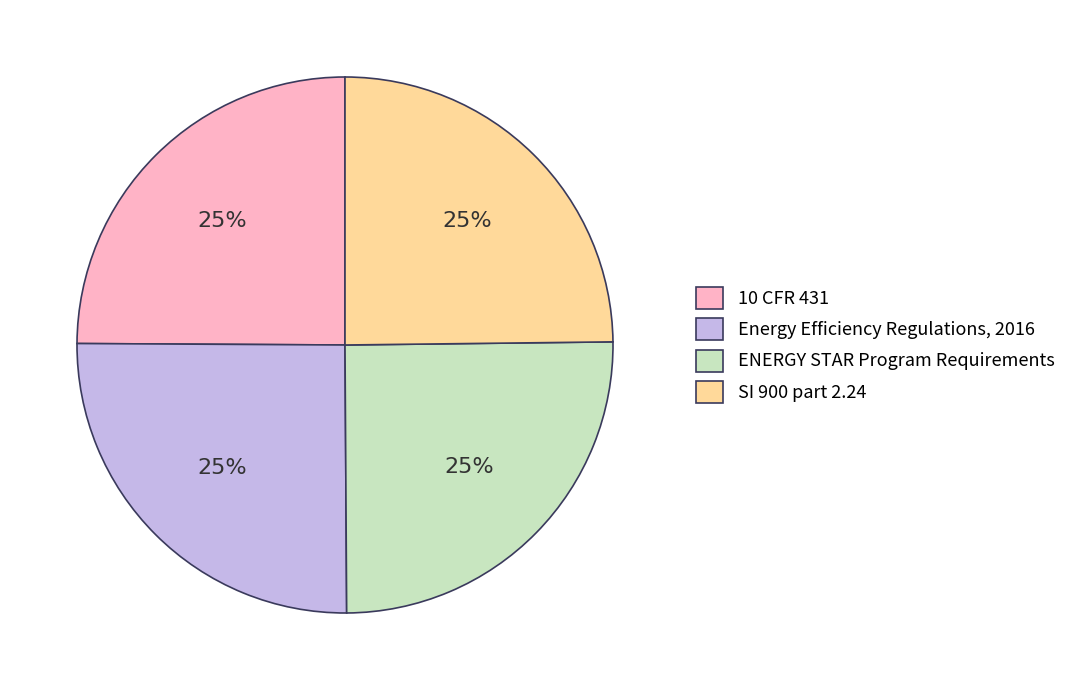

To the nearest percent, what portion does ENERGY STAR Program Requirements represent?

25%